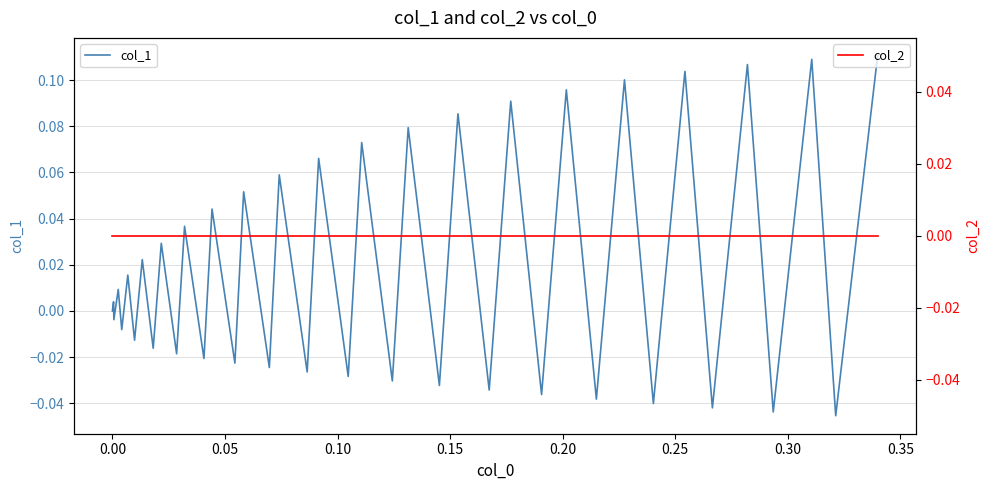

True or false: col_2 and col_1 cross at least once.

True